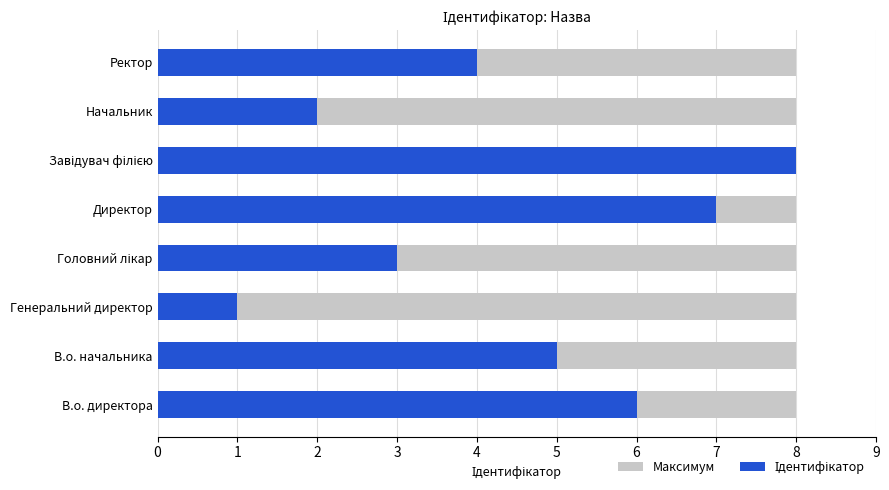

How many bars are there in each group?

2